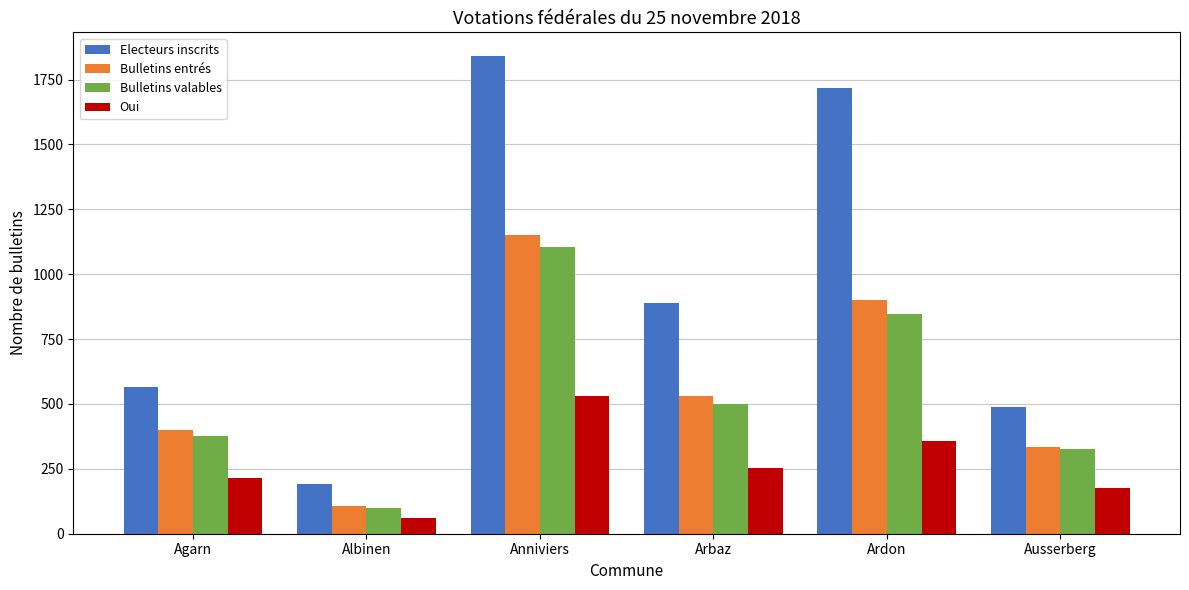

What are all the series names shown in the legend?

Electeurs inscrits, Bulletins entrés, Bulletins valables, Oui